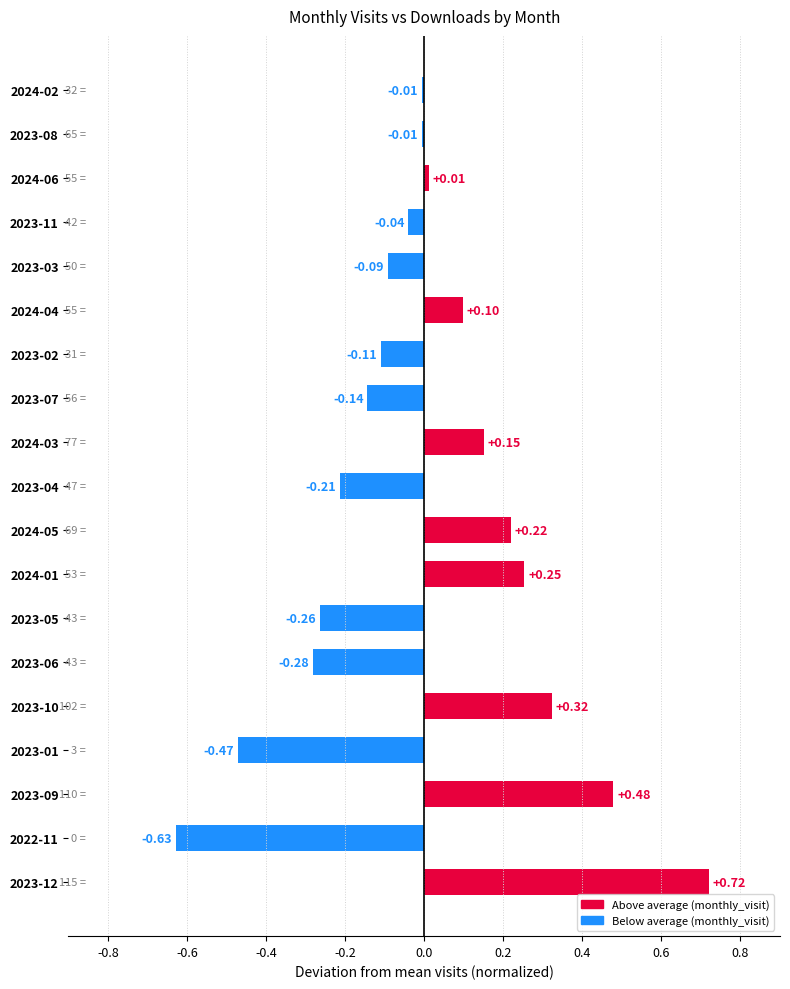

How many values exceed 0?

8